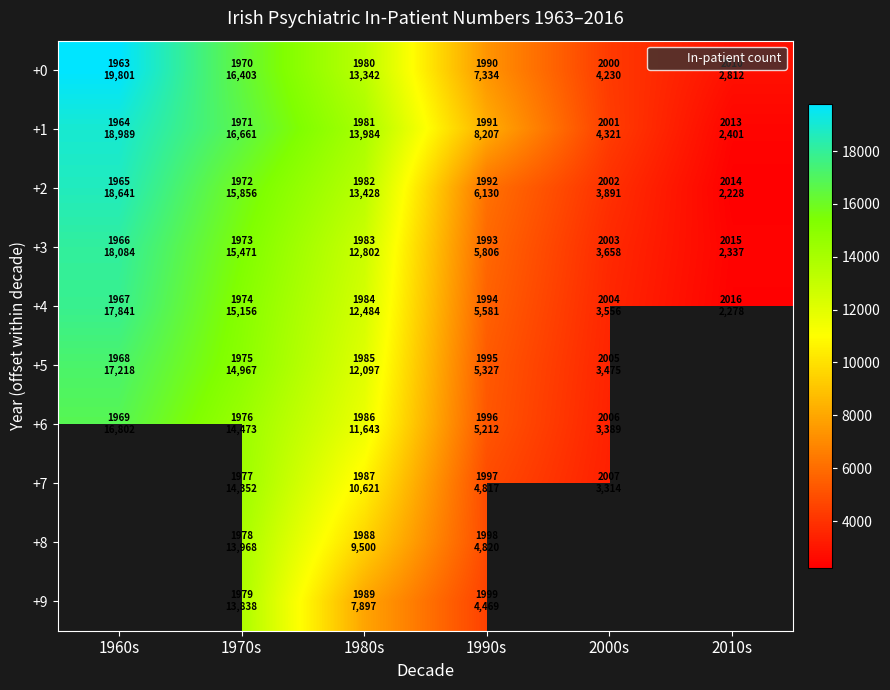

What is the sum of the +4 values at 1960s and 1980s?

30325.0